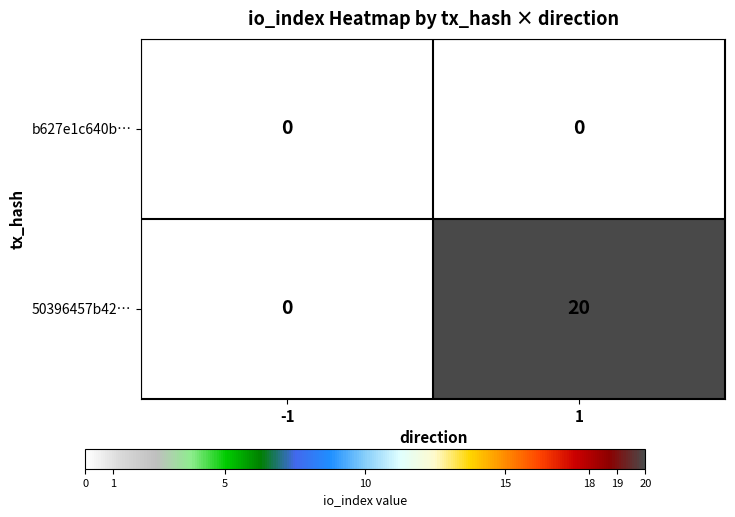

At which category is the sum across all series the highest?

1